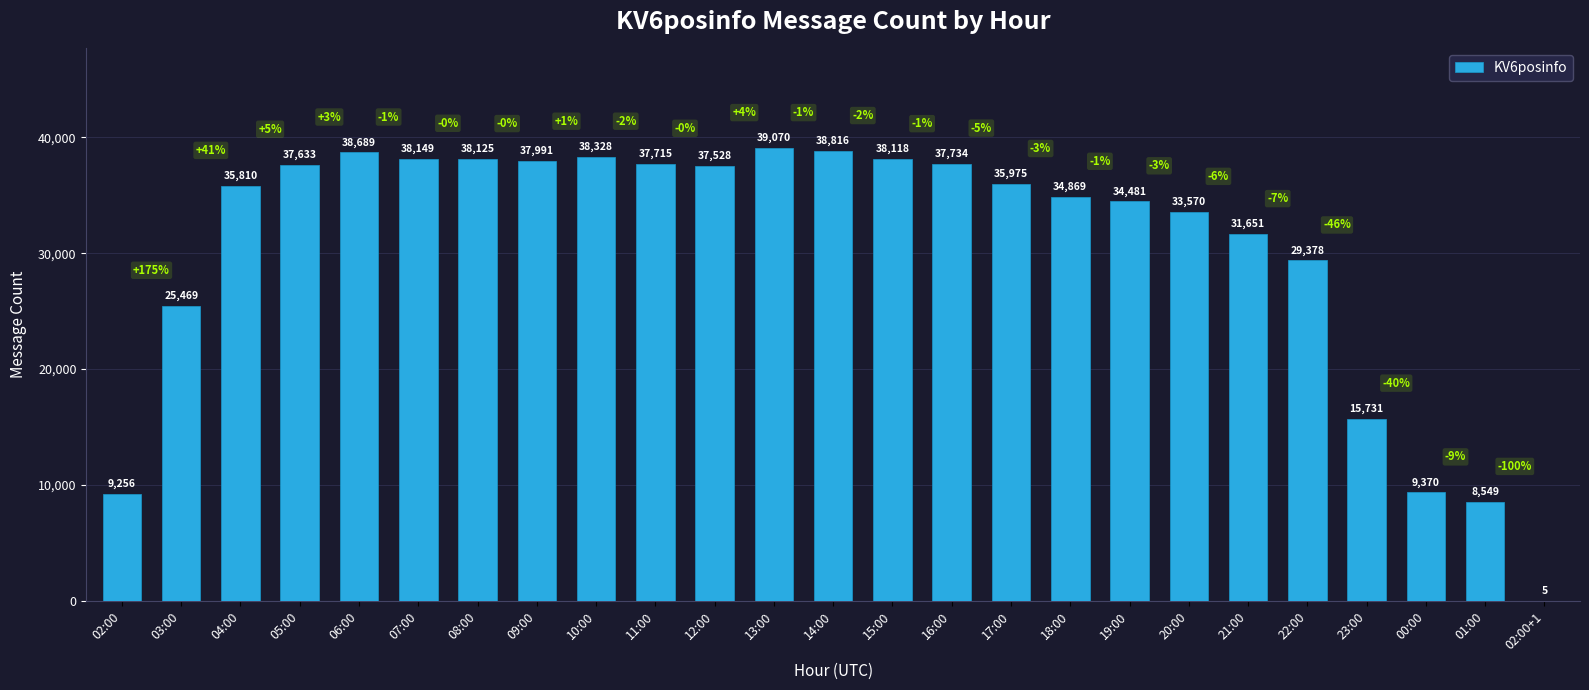

Read the value at 12:00.

37528